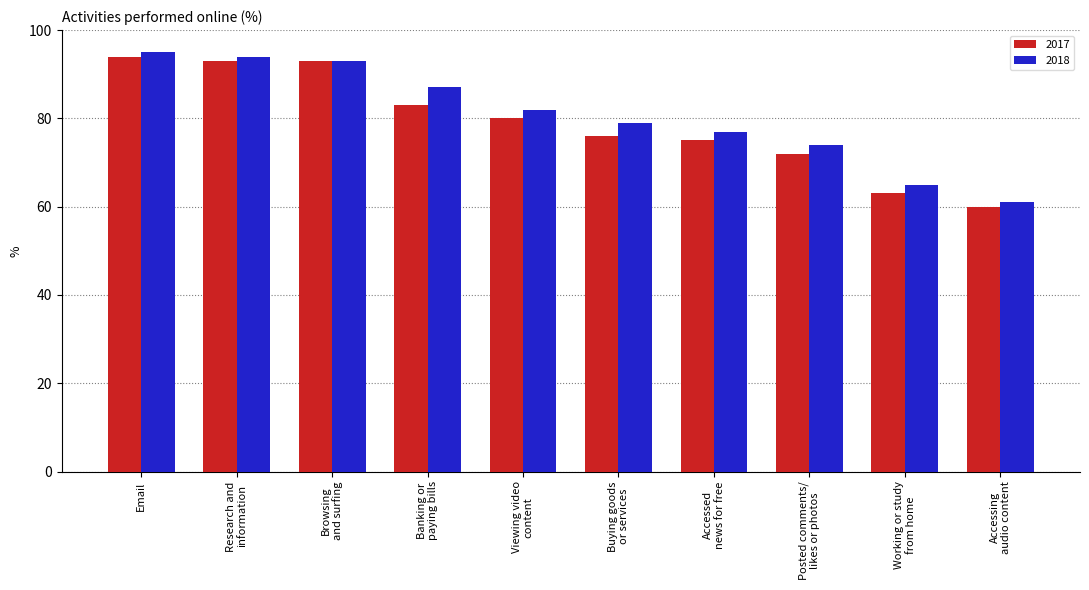

True or false: 2017 has a value of 21 at Accessing
audio content.

False